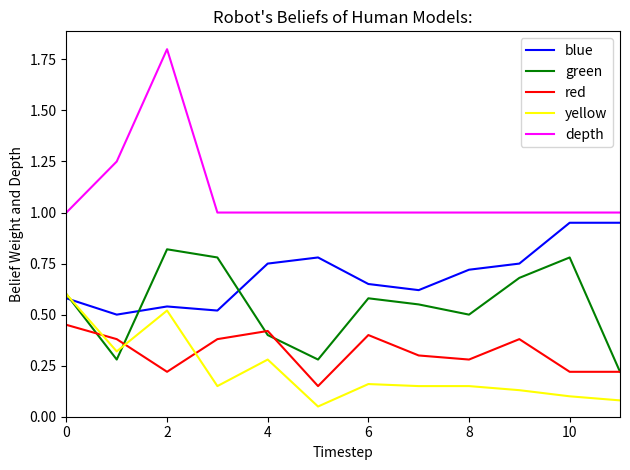

List the series in order of their peak value, lowest first.

red, yellow, green, blue, depth